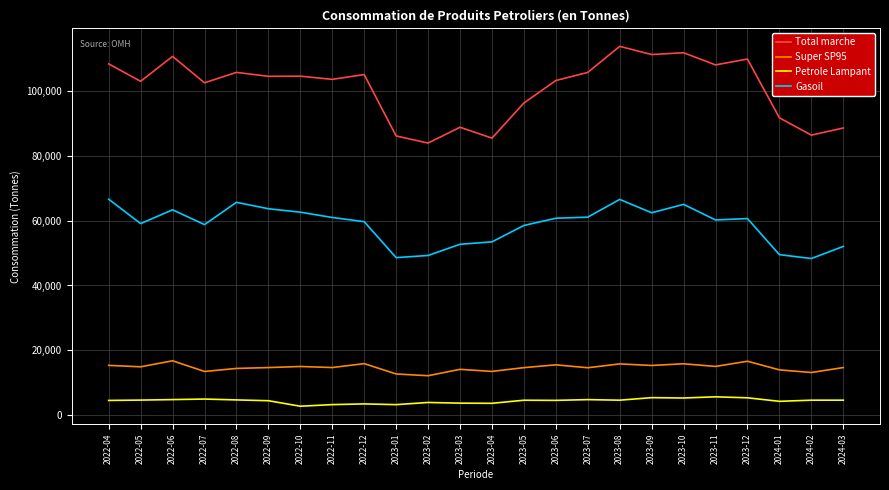

What is the greatest value displayed?

113757.8